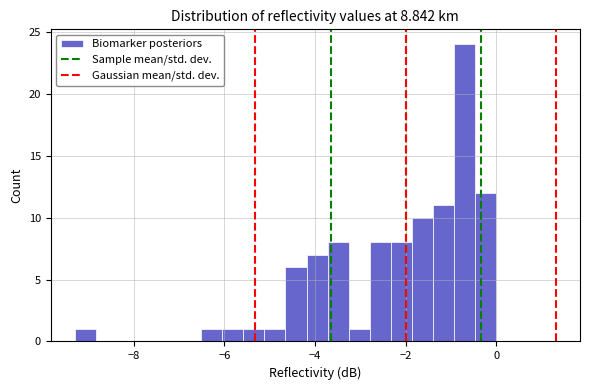

Around what value on the x-axis is the tallest bar? Give the approximate position of its centre, as read against the axis.

-0.6